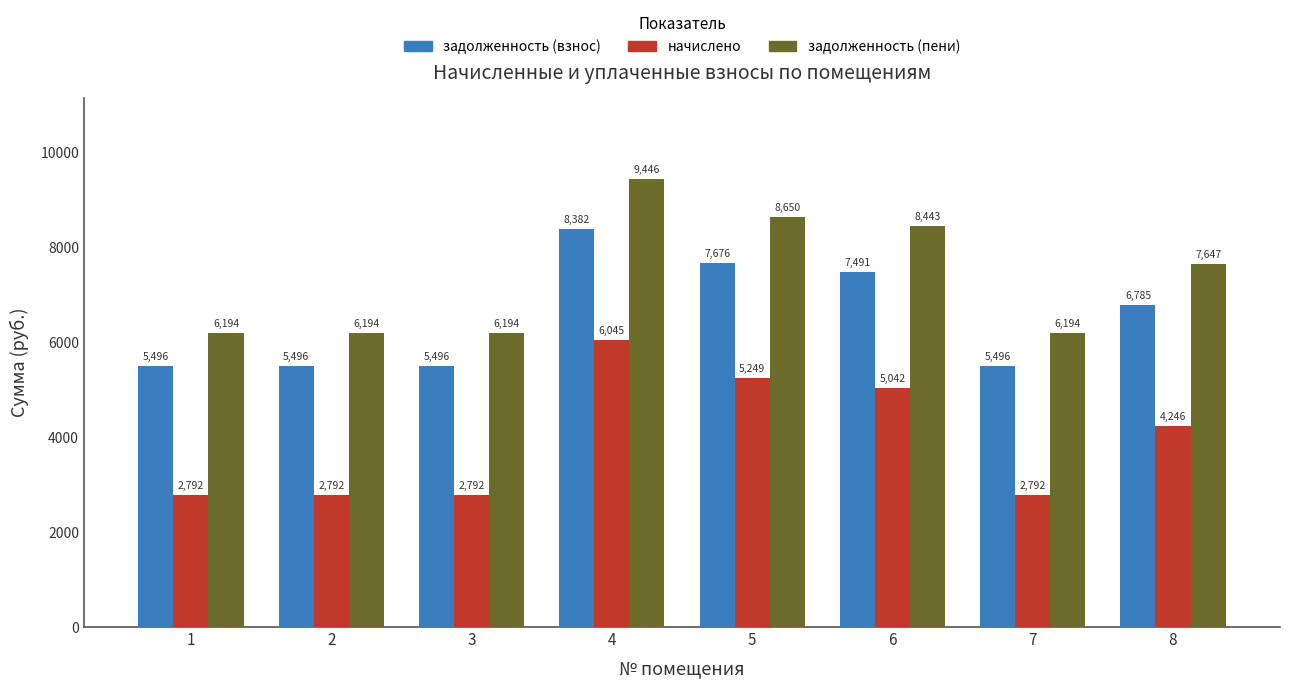

Is the value of задолженность (взнос) at 6 greater than the value of задолженность (пени) at 3?

Yes